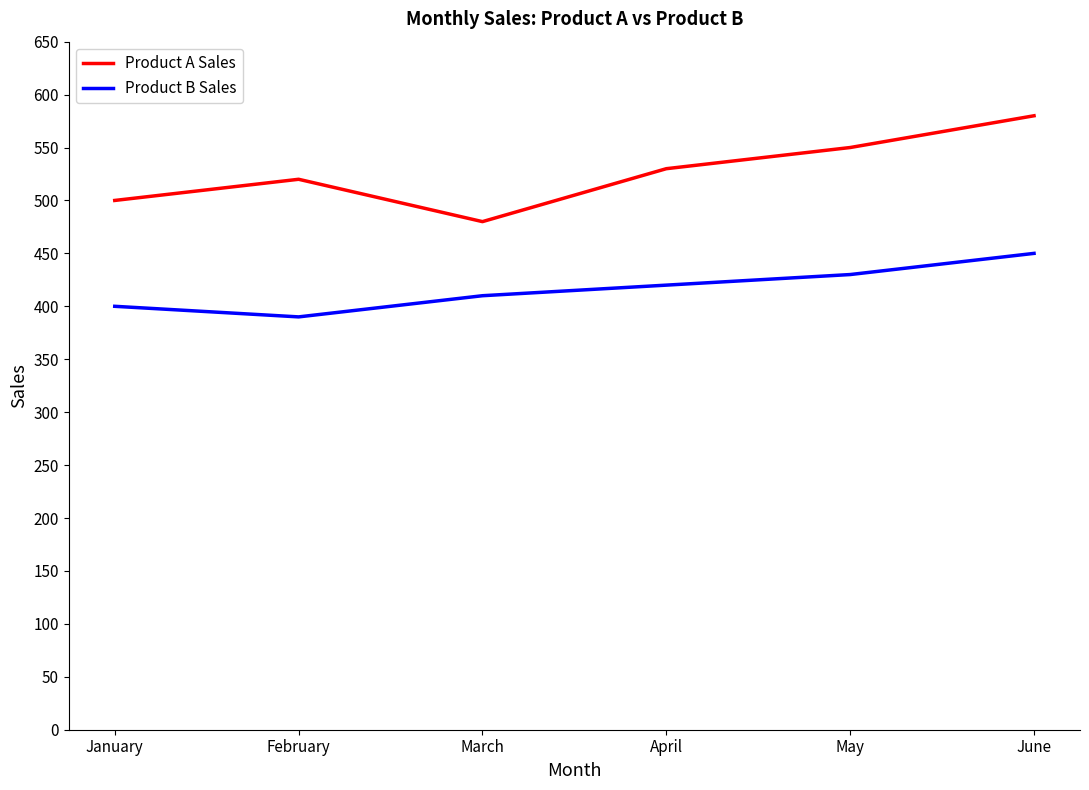

What is the greatest value displayed?

580